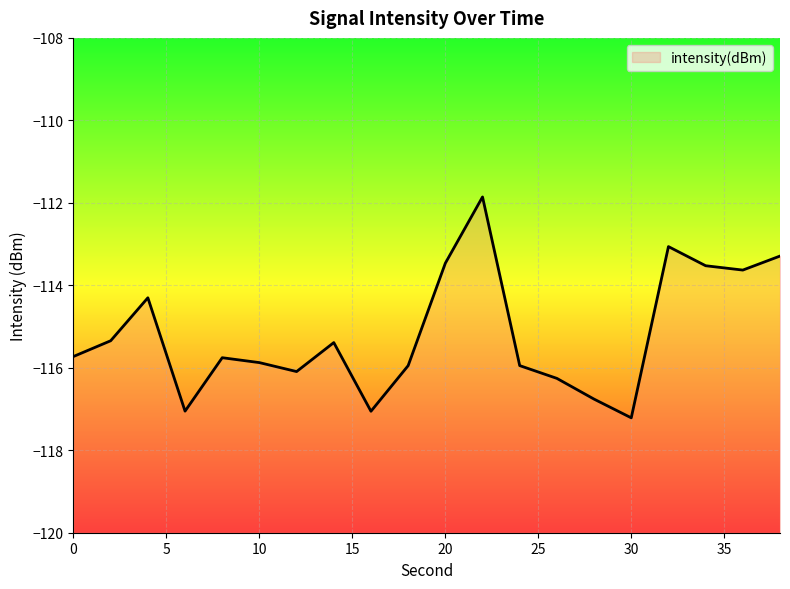

Which label corresponds to the smallest value in the chart?

30